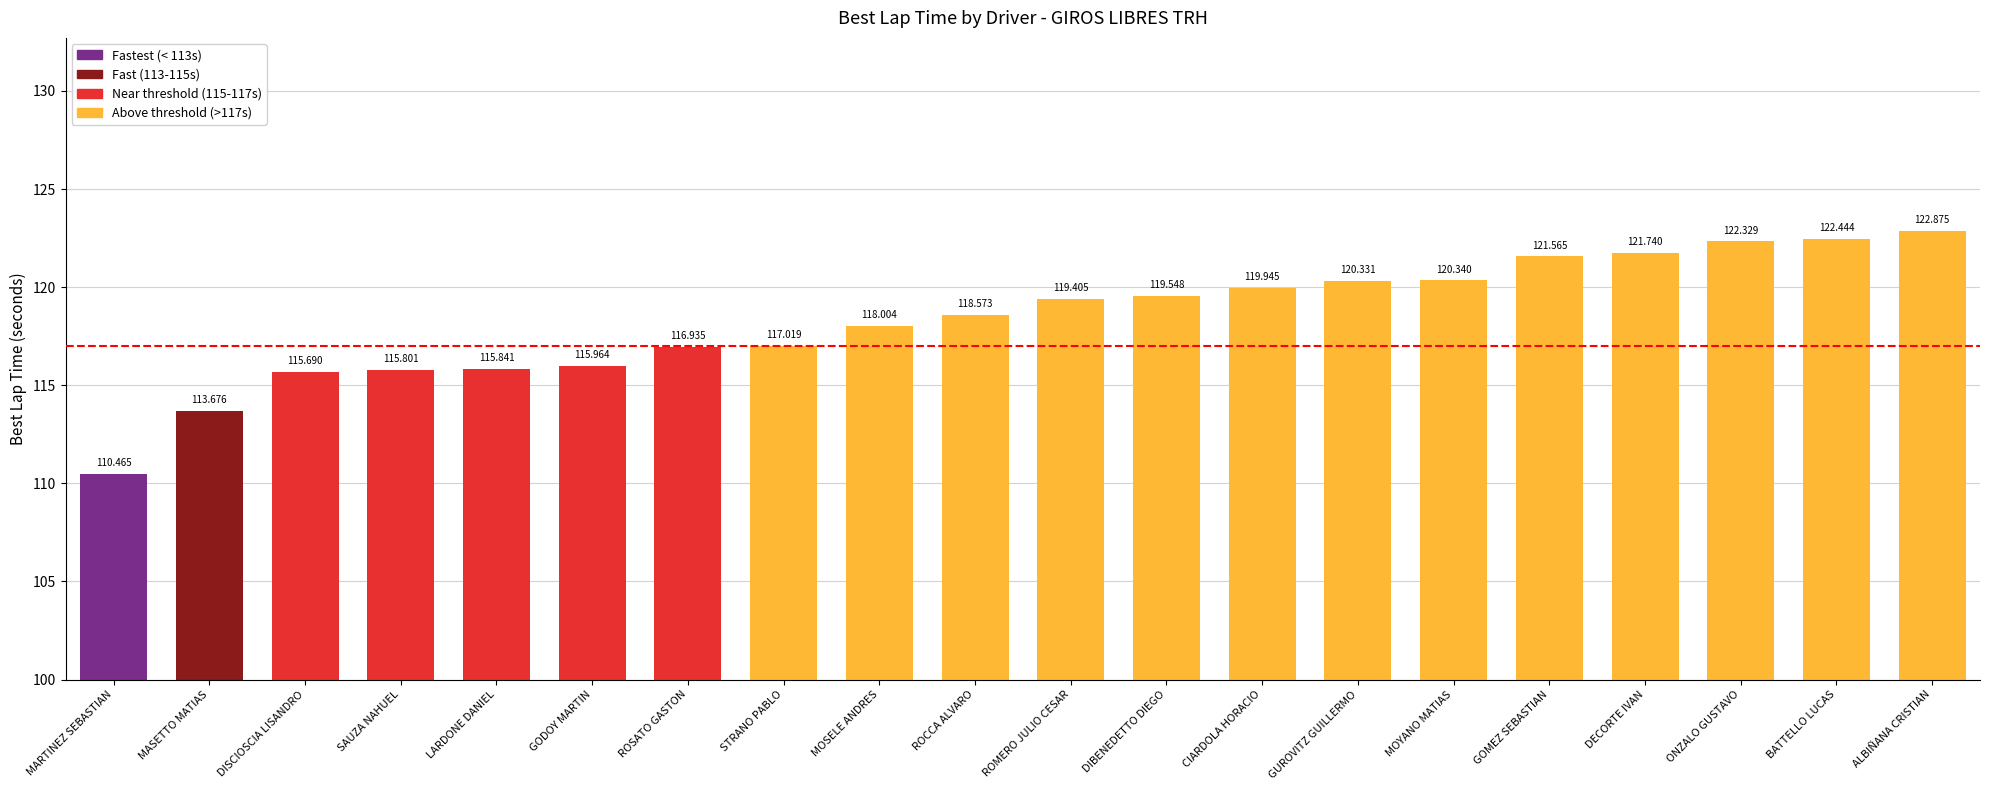

Rank the categories by value from highest to lowest.

ALBIÑANA CRISTIAN, BATTELLO LUCAS, ONZALO GUSTAVO, DECORTE IVAN, GOMEZ SEBASTIAN, MOYANO MATIAS, GUROVITZ GUILLERMO, CIARDOLA HORACIO, DIBENEDETTO DIEGO, ROMERO JULIO CESAR, ROCCA ALVARO, MOSELE ANDRES, STRANO PABLO, ROSATO GASTON, GODOY MARTIN, LARDONE DANIEL, SAUZA NAHUEL, DISCIOSCIA LISANDRO, MASETTO MATIAS, MARTINEZ SEBASTIAN